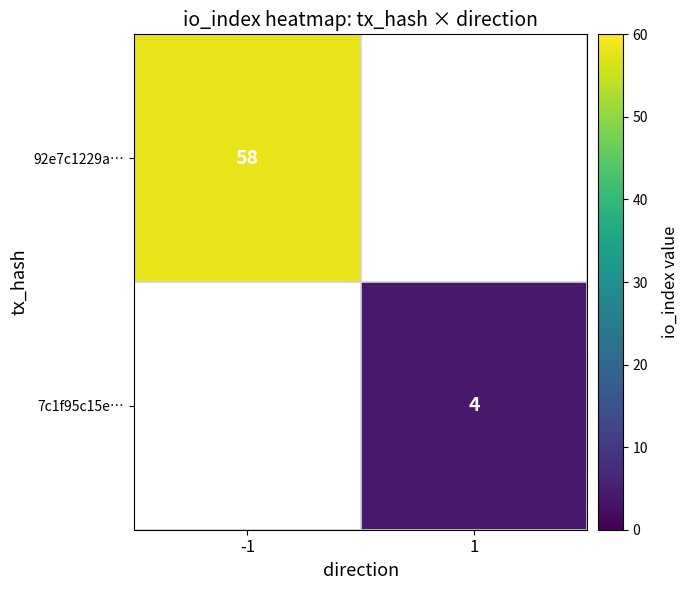

Which category has the lowest value across all series?

1